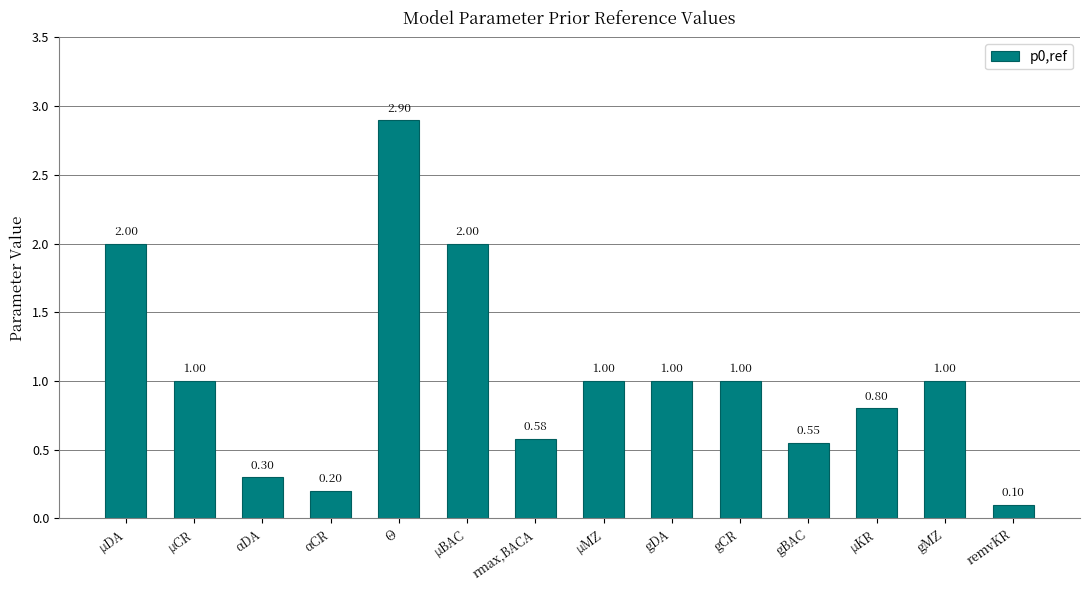

Between gBAC and αDA, which is larger?

gBAC